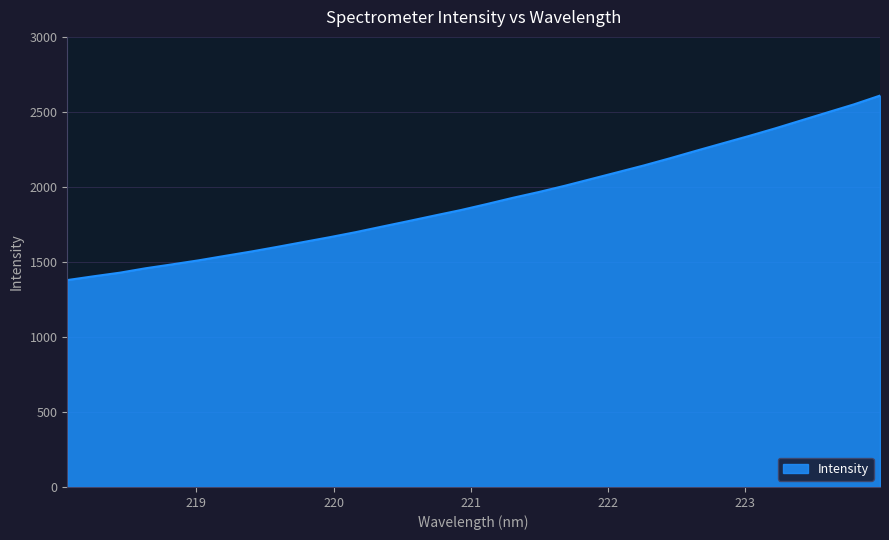

What is the maximum value shown in the chart?

2611.6